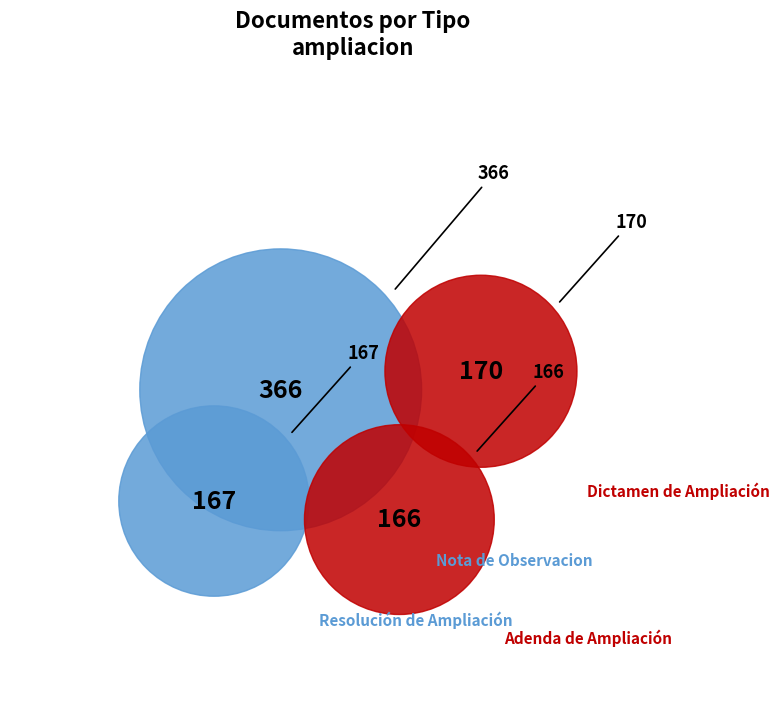

Count the number of slices in the pie.

4